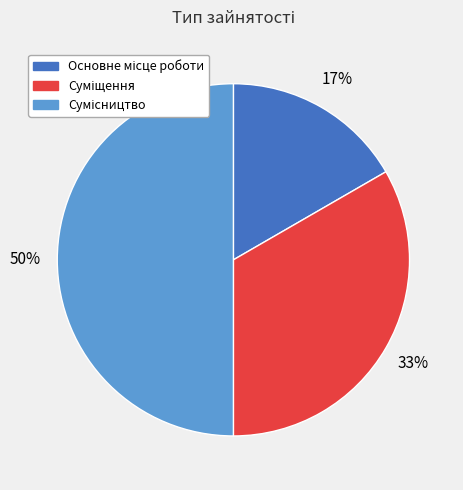

To the nearest percent, what is the difference between the largest and smallest slice percentages?

33%